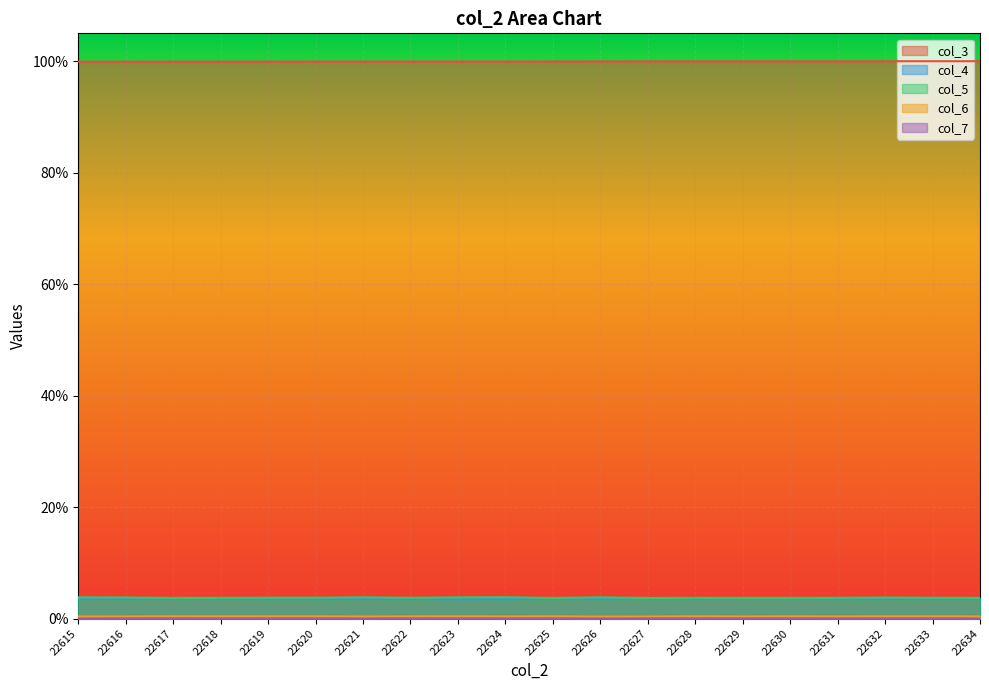

True or false: col_4 and col_6 cross at least once.

False